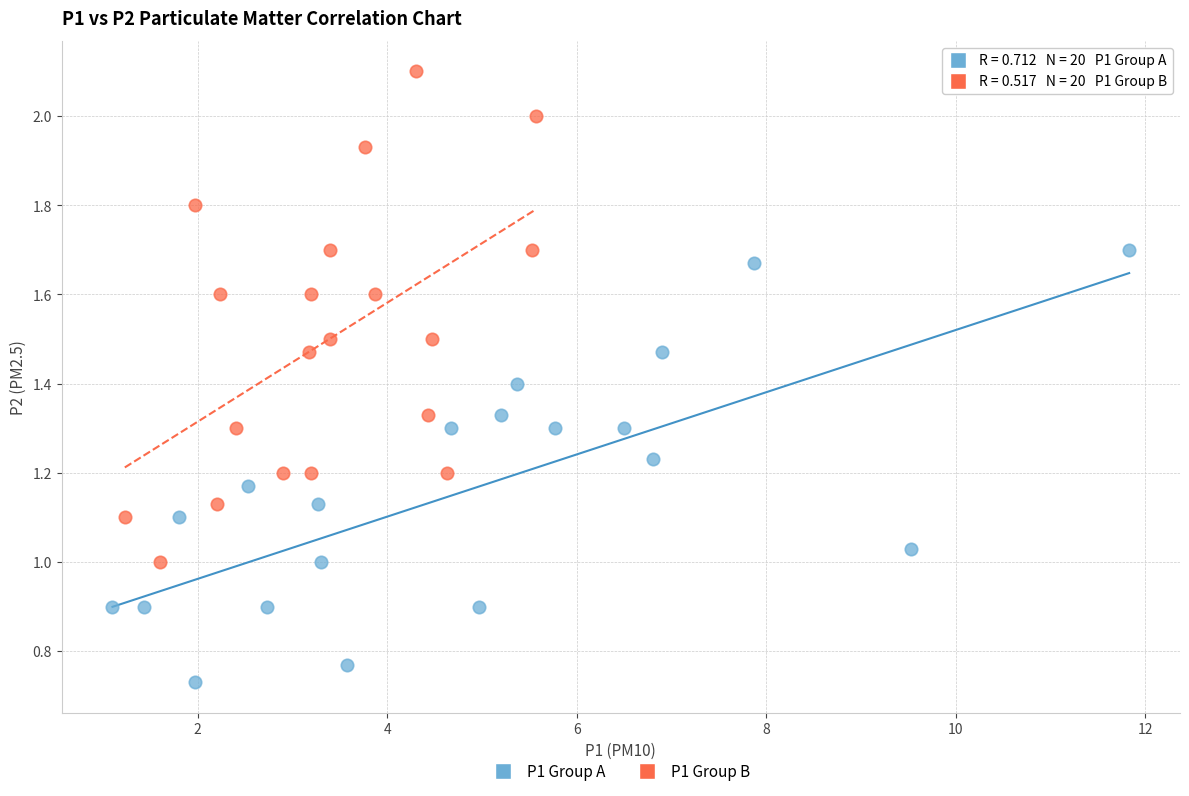

Which series contains the highest Y value?

P1 Group B